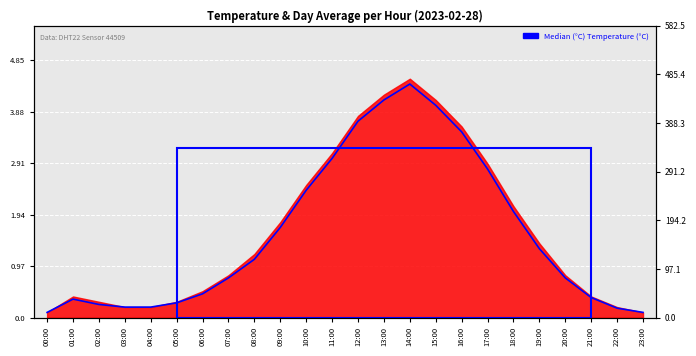

Count the number of values greater than 1.

12